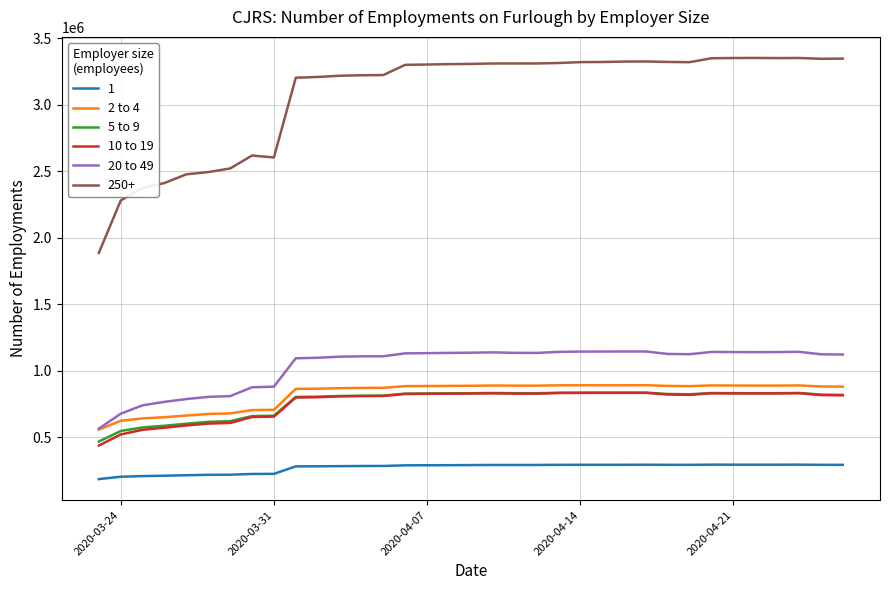

What is the difference between the second highest and second lowest values in the 5 to 9 series?

288200